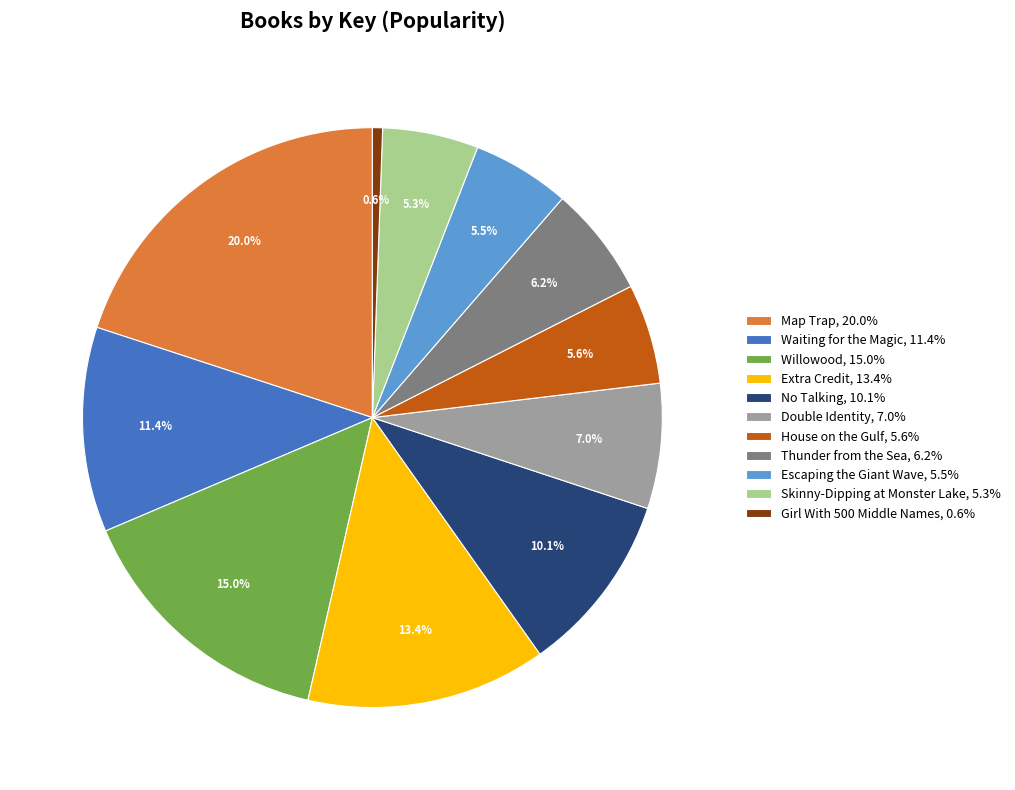

The Skinny-Dipping at Monster Lake slice represents 1% of the pie. True or false?

False